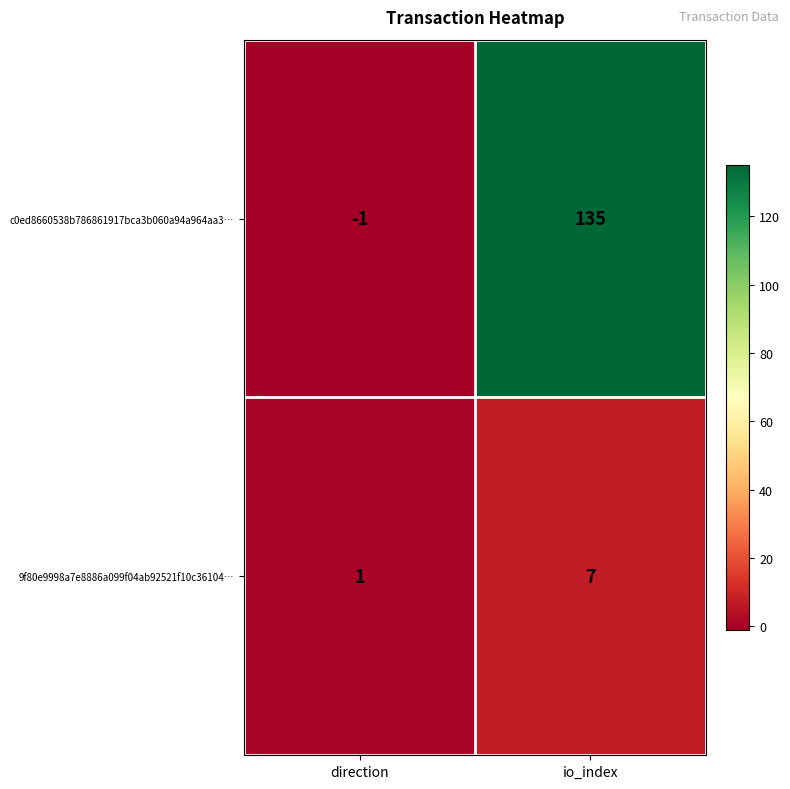

How many negative values does the c0ed8660538b786861917bca3b060a94a964aa3… series have?

1